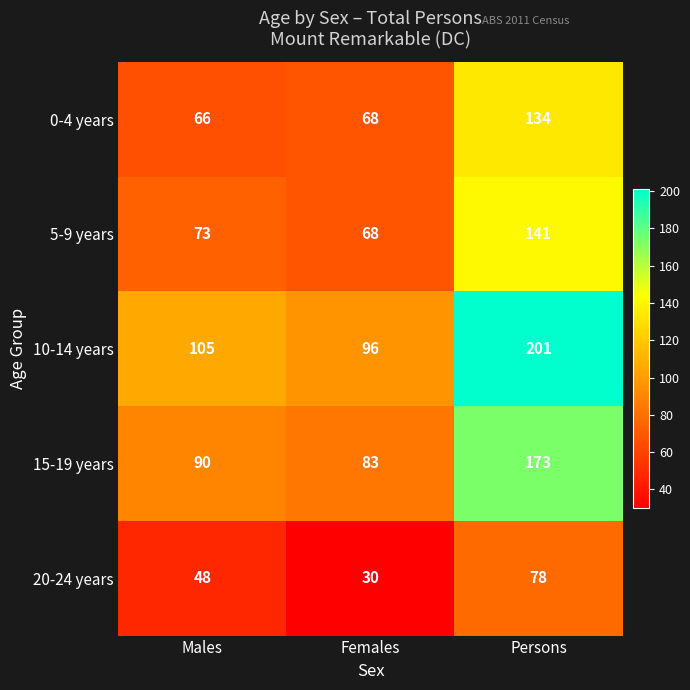

Which series has the largest range (max minus min)?

10-14 years